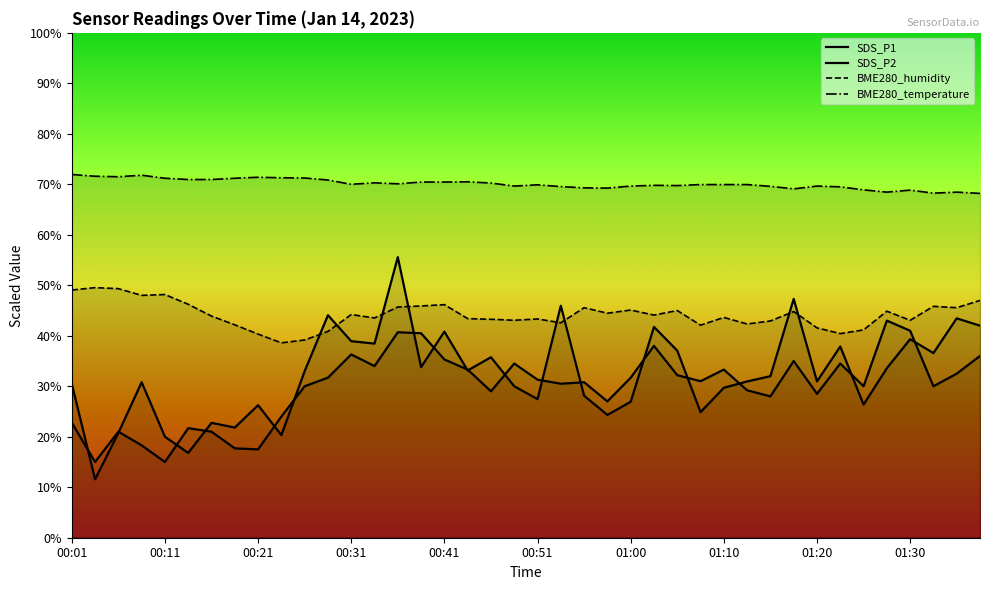

The value of SDS_P1 at 01:00 is 11.2. True or false?

False